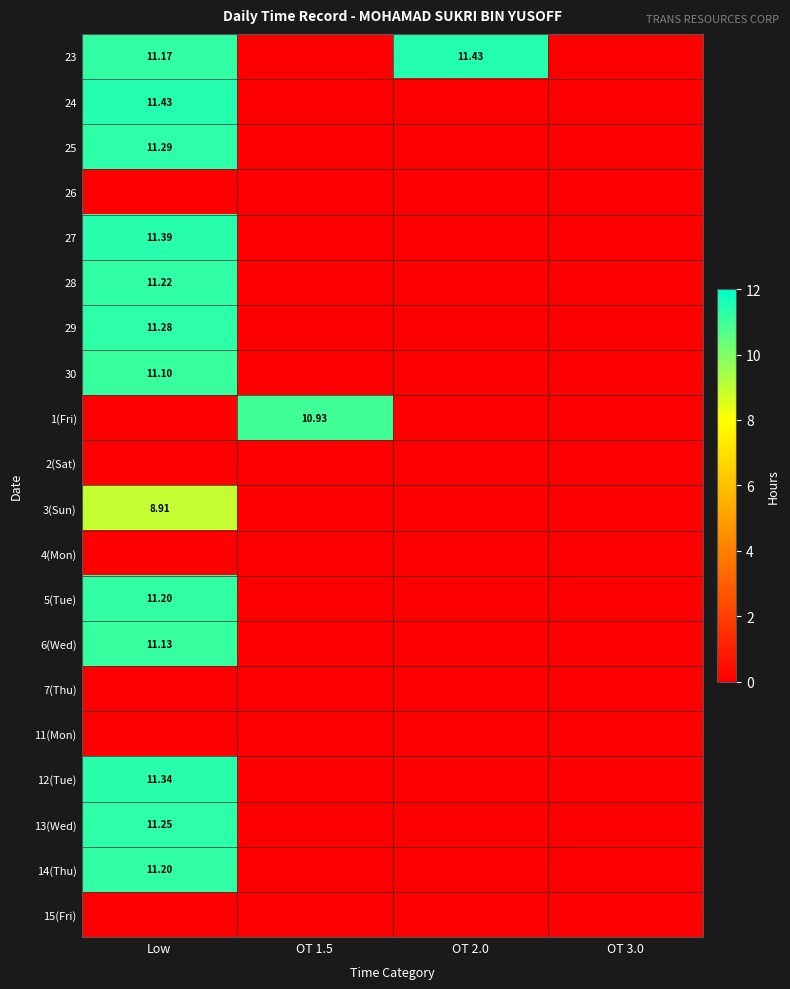

At OT 1.5, list the series in order from smallest to largest.

23, 24, 25, 26, 27, 28, 29, 30, 2(Sat), 3(Sun), 4(Mon), 5(Tue), 6(Wed), 7(Thu), 11(Mon), 12(Tue), 13(Wed), 14(Thu), 15(Fri), 1(Fri)